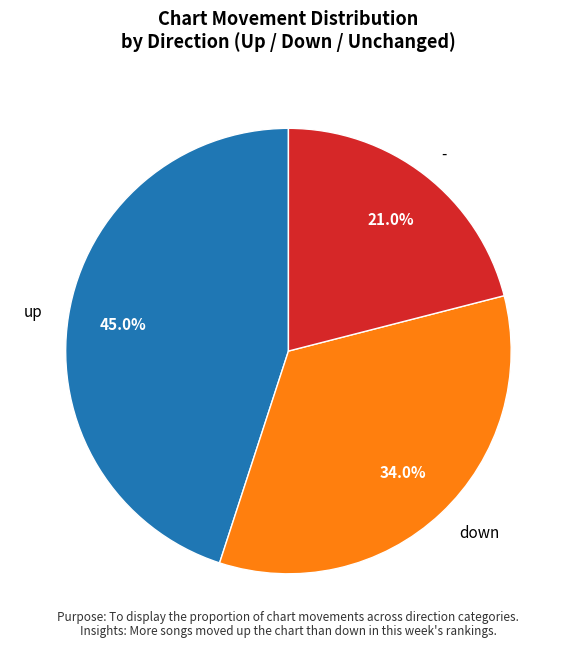

Which category has the biggest portion of the pie?

up